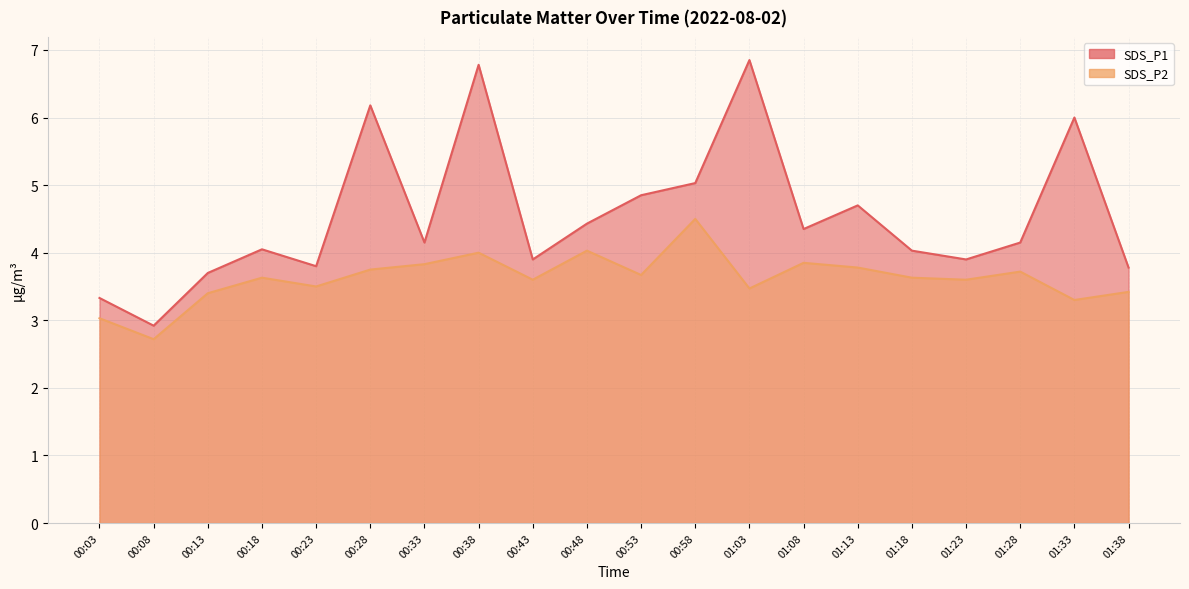

At which category does SDS_P1 reach its first local valley?

00:08